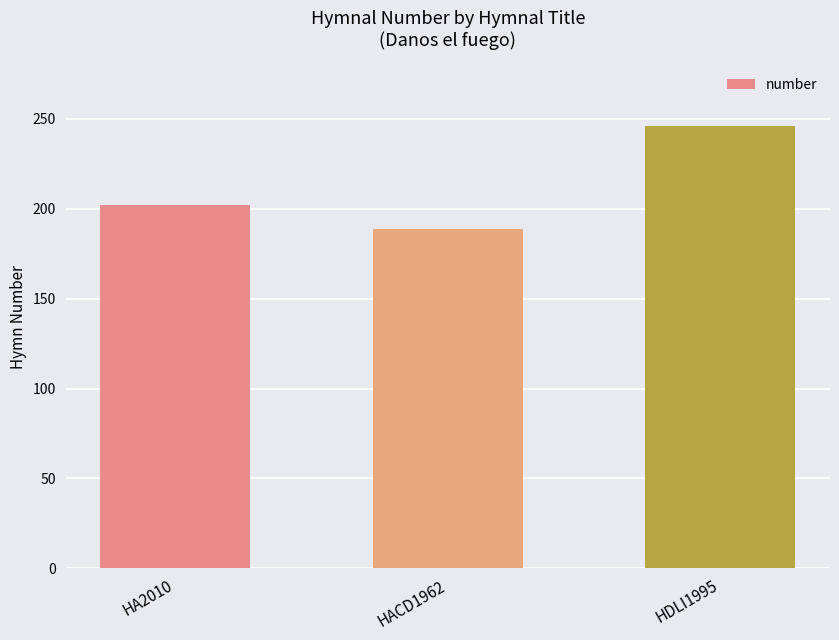

List the labels in order of value, smallest first.

HACD1962, HA2010, HDLI1995